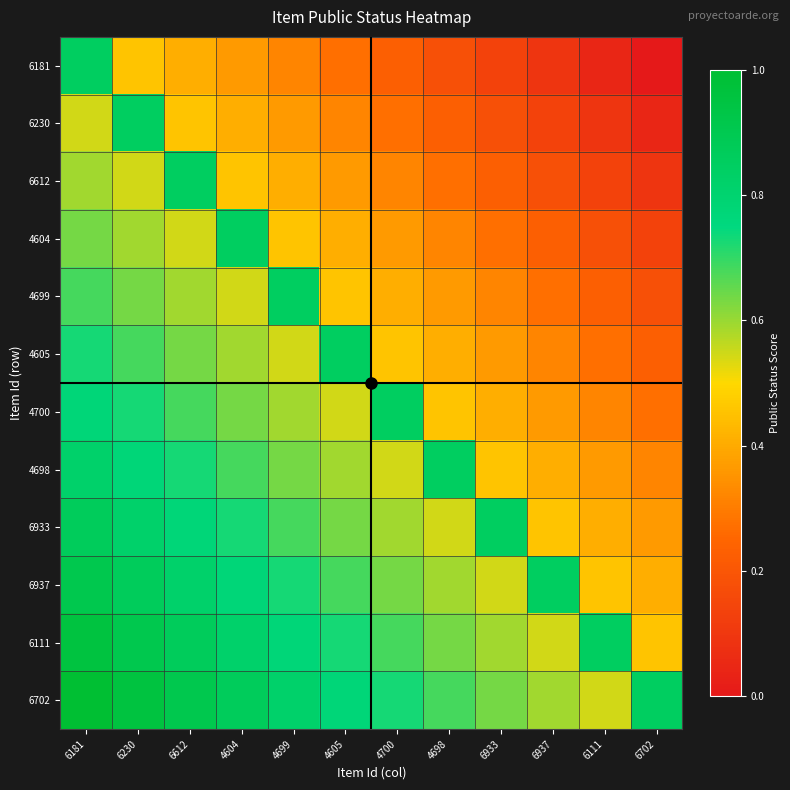

What is the difference between the highest and lowest values at 6612?

0.5